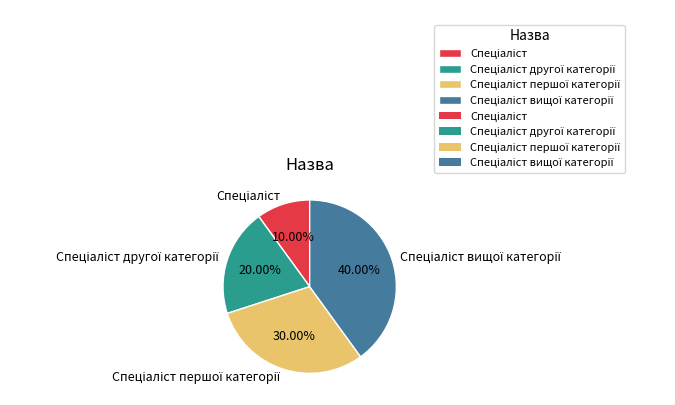

Is there a majority slice in this chart?

No